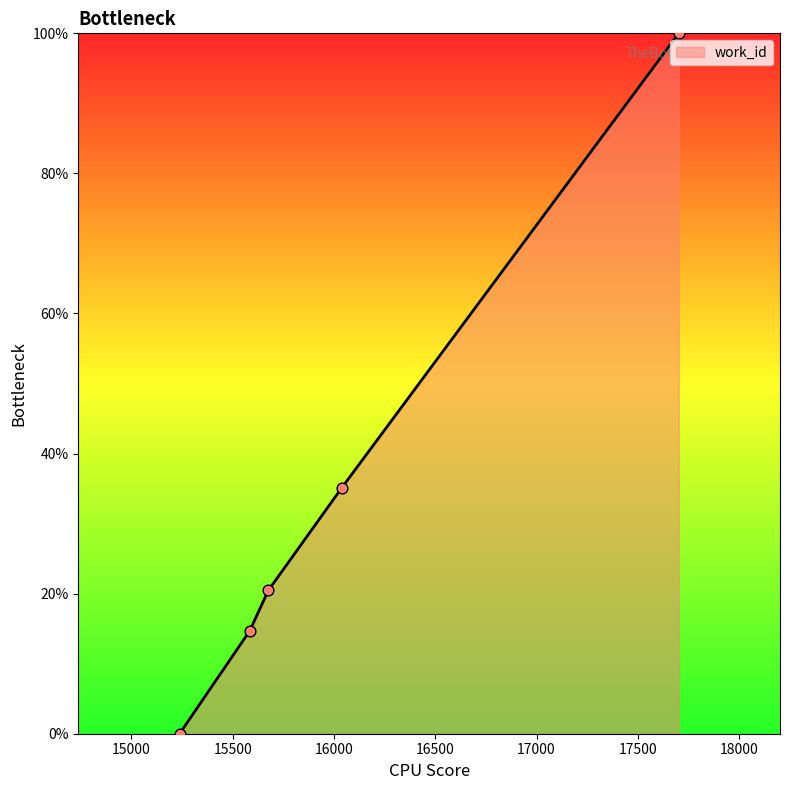

What is the average value?

34.0